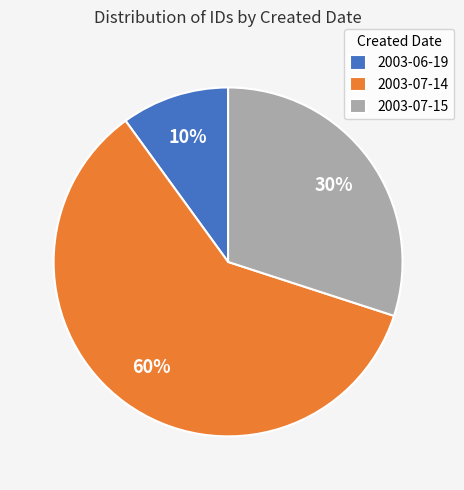

What is the smallest slice in the pie chart?

2003-06-19